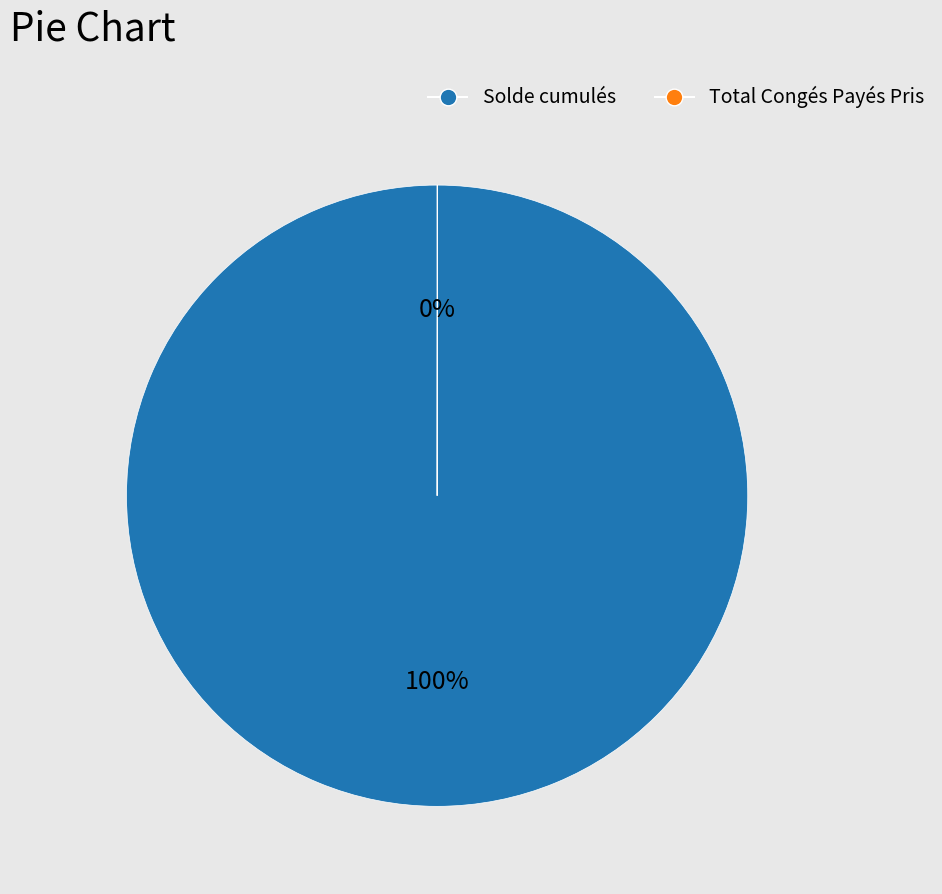

To the nearest percent, what percentage of the pie is Solde cumulés?

100%